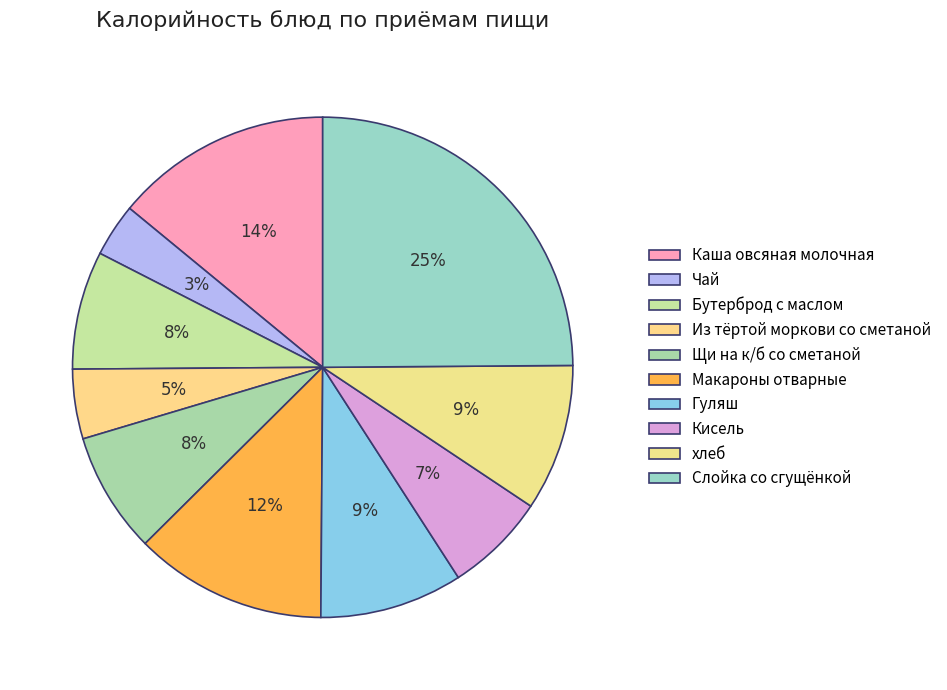

To the nearest percent, what portion does Щи на к/б со сметаной represent?

8%